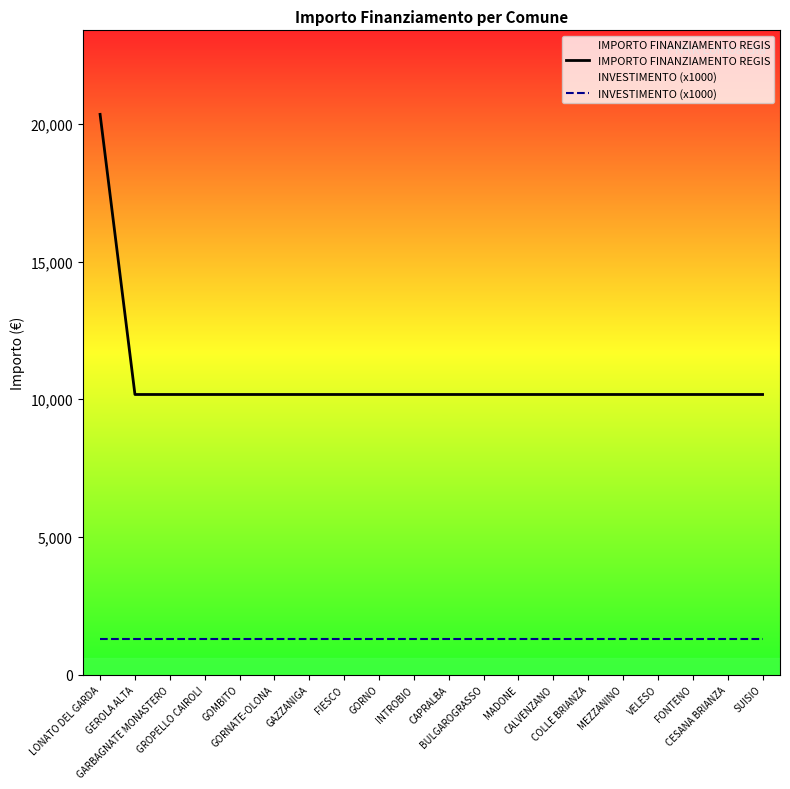

Reading right to left, transcribe all the data shown in this chart.

IMPORTO FINANZIAMENTO REGIS: 10172	10172	10172	10172	10172	10172	10172	10172	10172	10172	10172	10172	10172	10172	10172	10172	10172	10172	10172	20344
INVESTIMENTO (x1000): 1300	1300	1300	1300	1300	1300	1300	1300	1300	1300	1300	1300	1300	1300	1300	1300	1300	1300	1300	1300